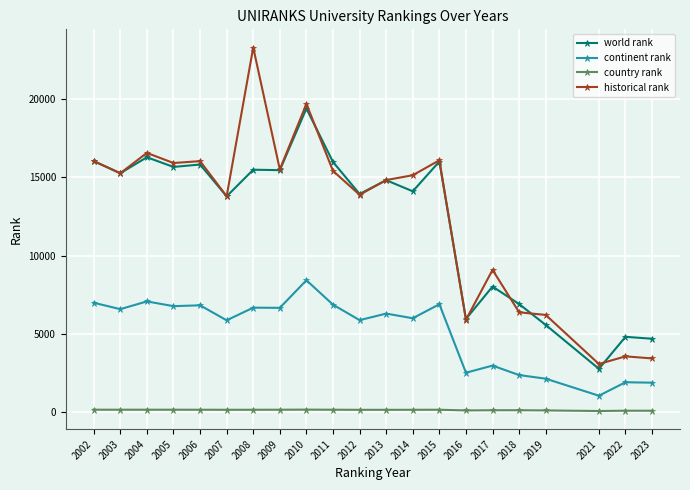

What is the greatest value displayed?

23269.5